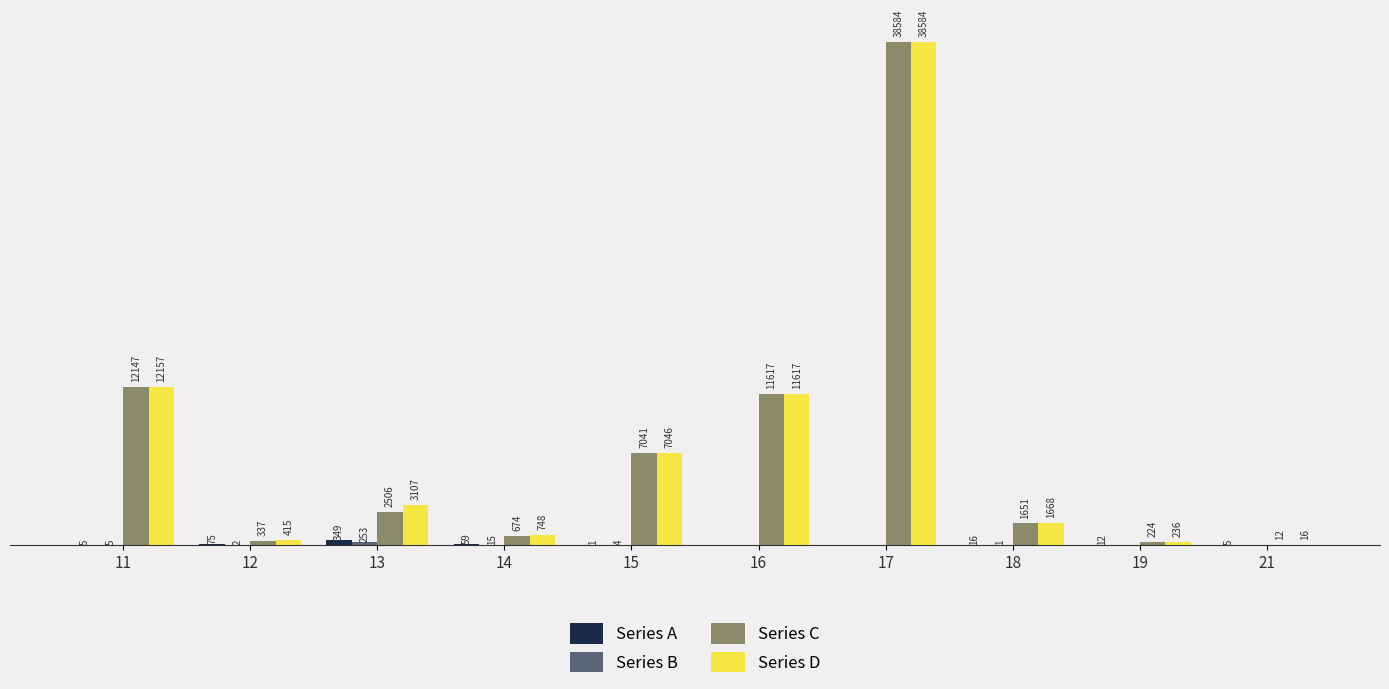

Between 16 and 19, which series saw the biggest shift?

Series C